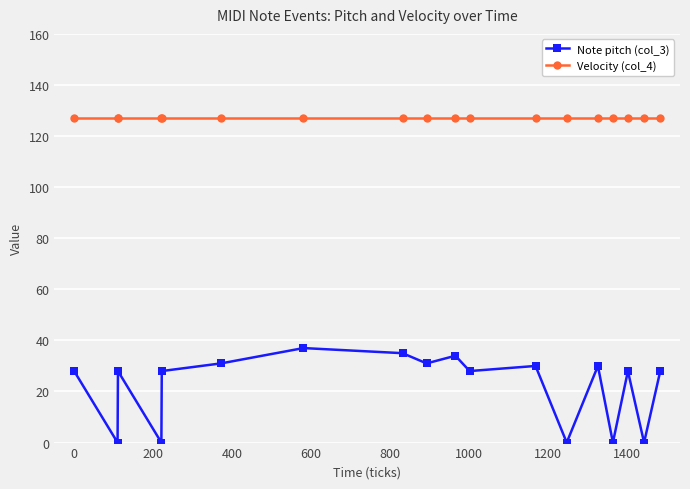

What is the value of the Note pitch (col_3) point at the 5th from the left?

28